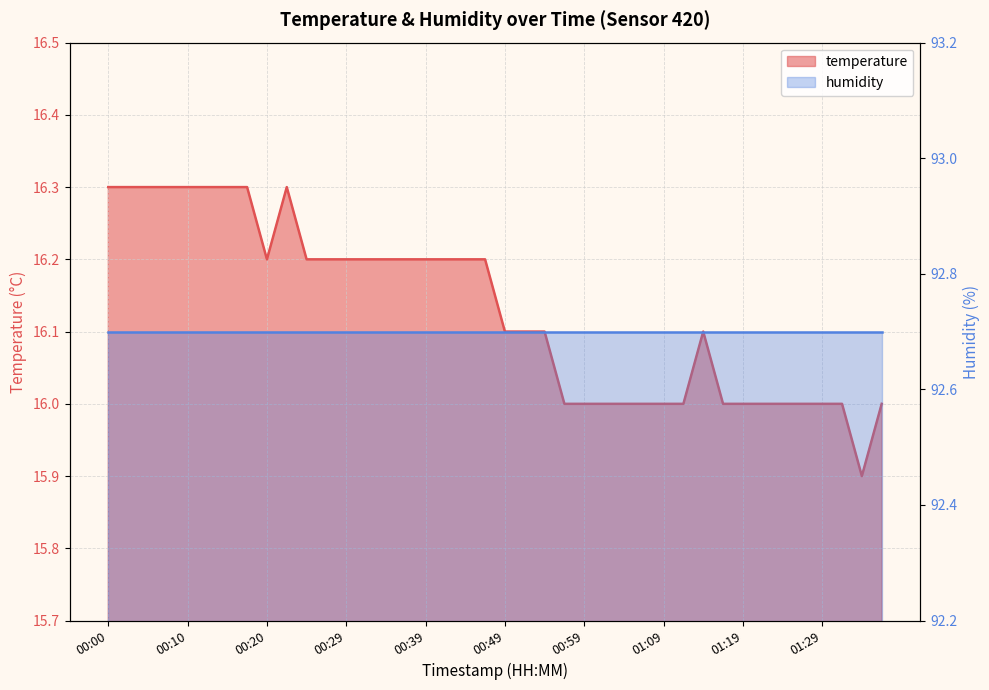

Approximately how many times larger is the value at 00:27 compared to 00:56?

1.0